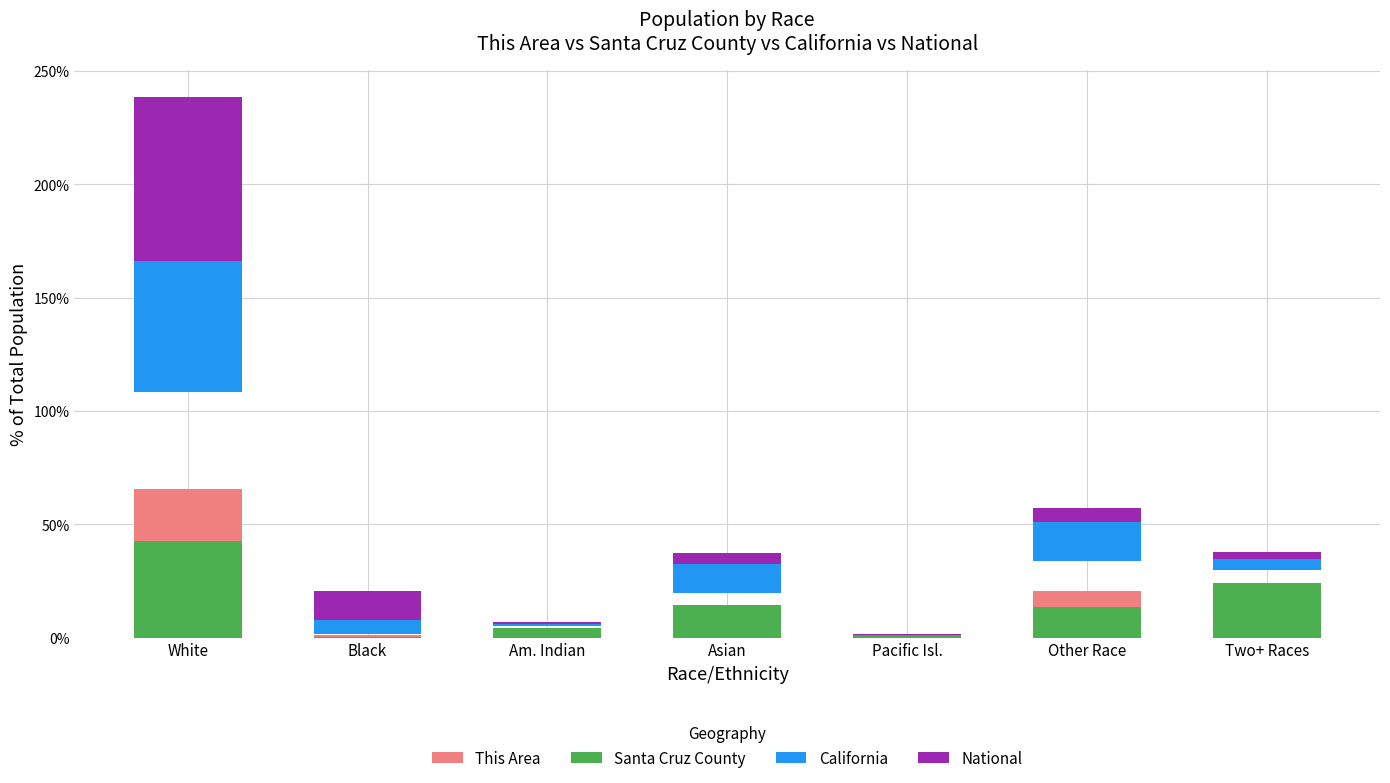

Does the chart contain any negative values?

No